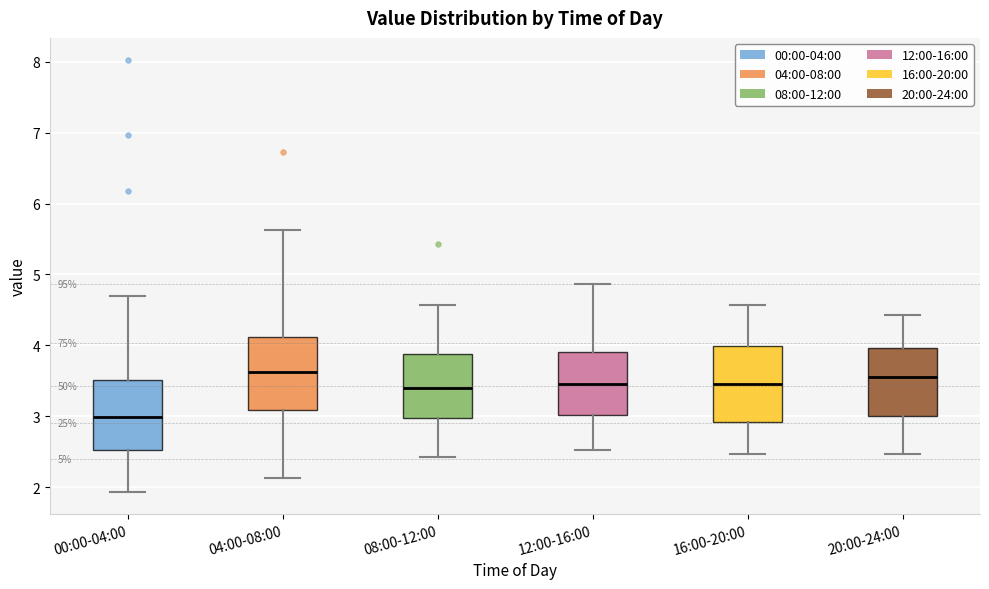

Which box has the lowest median line?

00:00-04:00